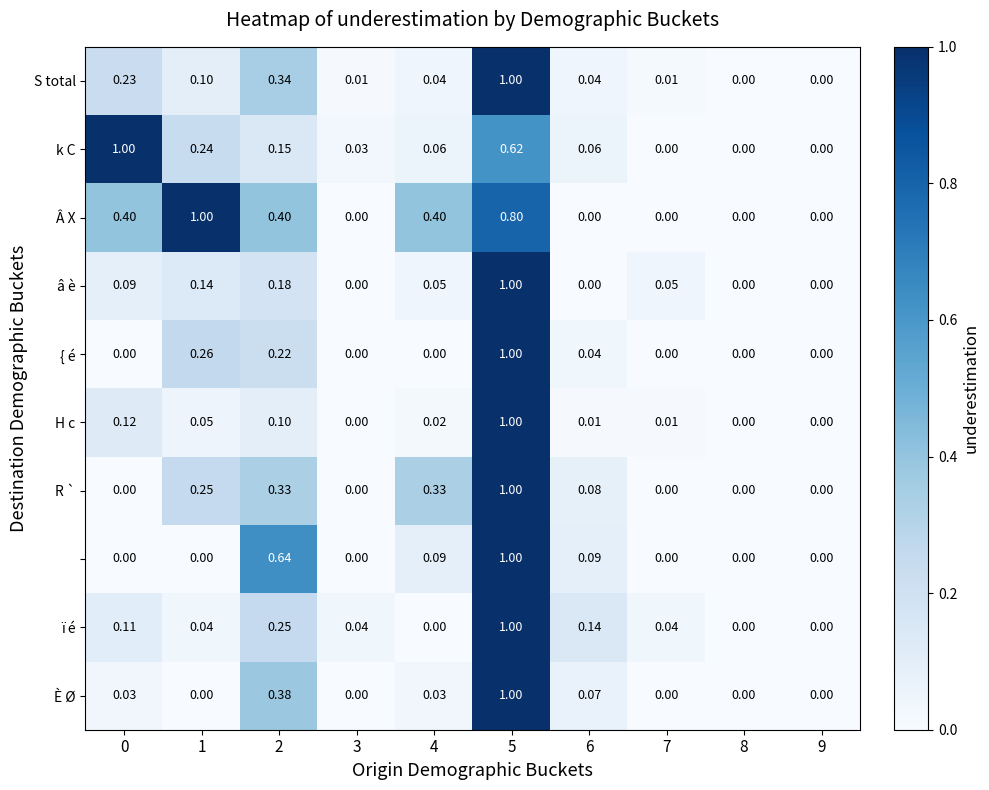

How many distinct data groups are displayed?

10